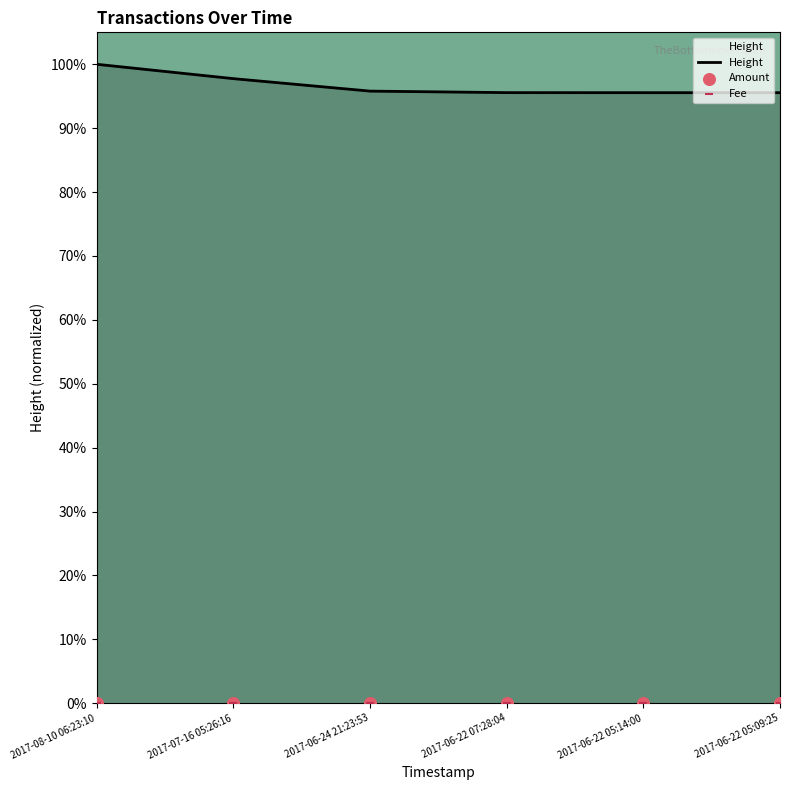

At how many categories does at least one series exceed 59?

6